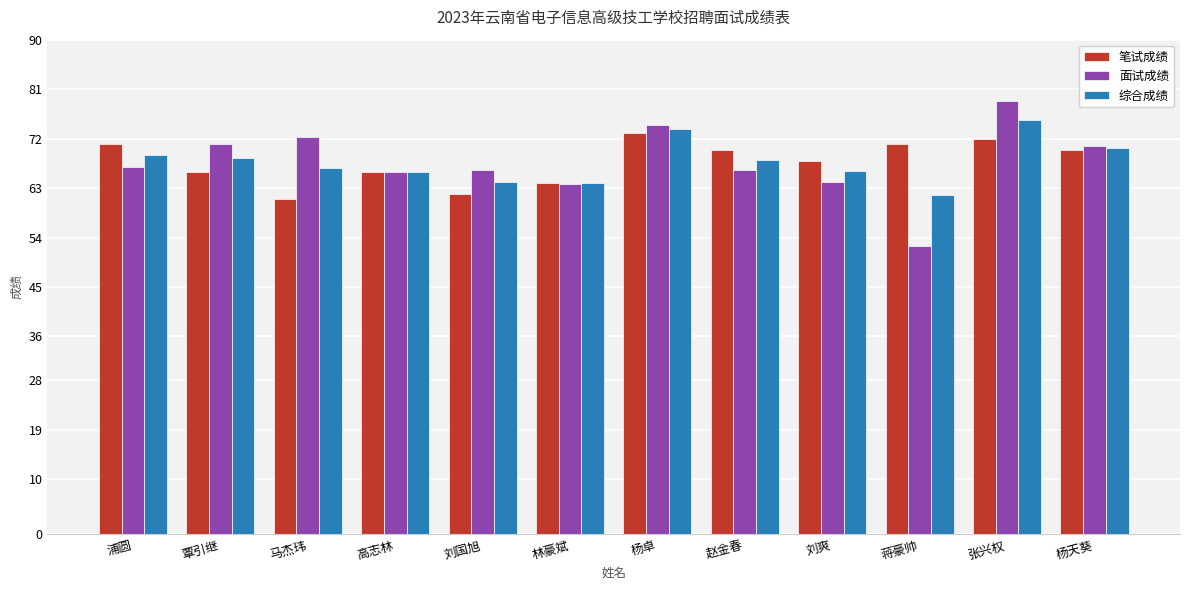

List the series in order of their overall mean, lowest first.

面试成绩, 综合成绩, 笔试成绩